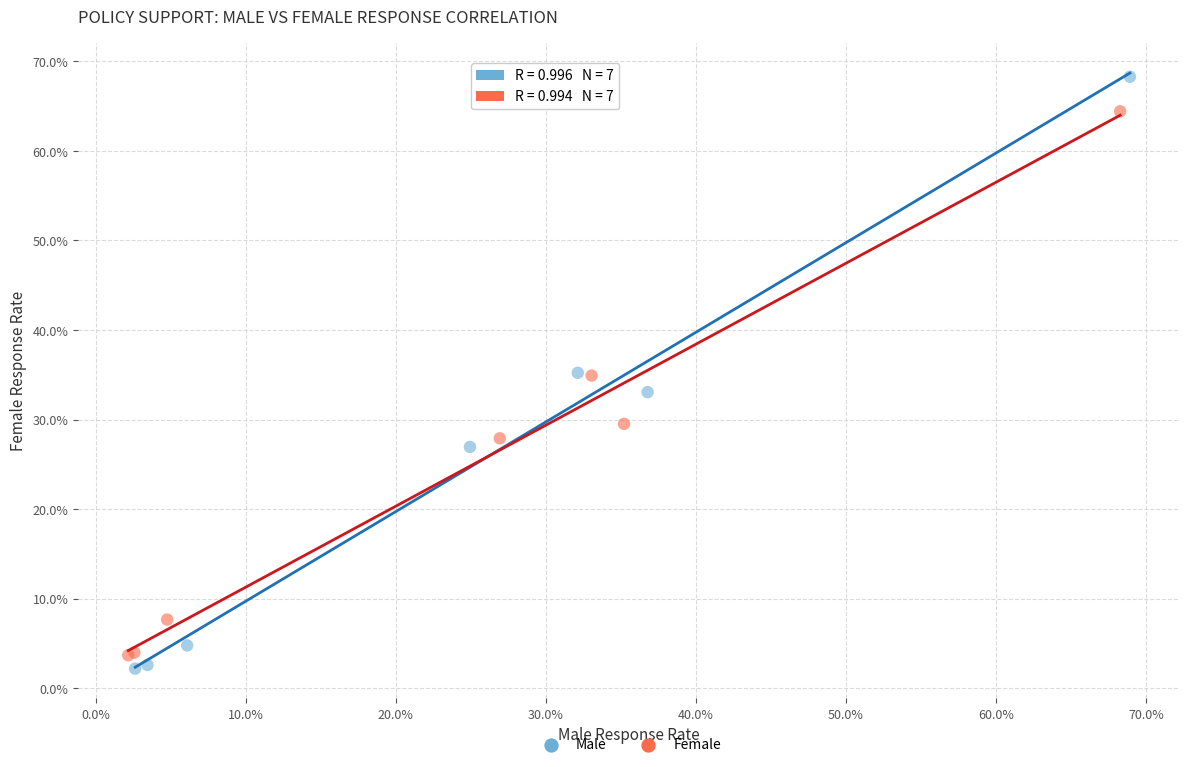

Which series has the largest Y range (max minus min)?

Male